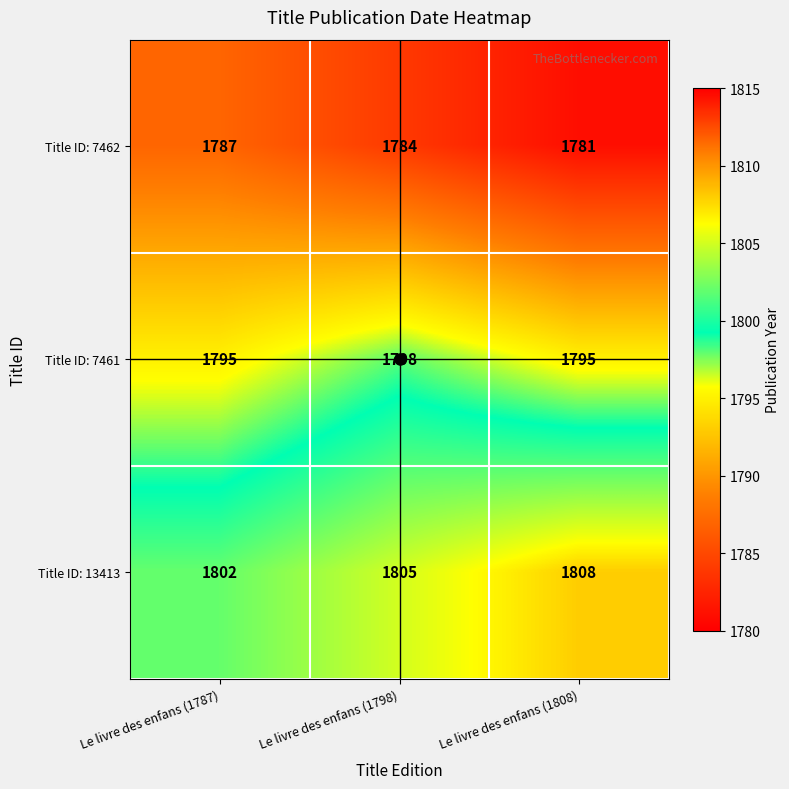

Which category has the highest value across all series?

Le livre des enfans (1808)